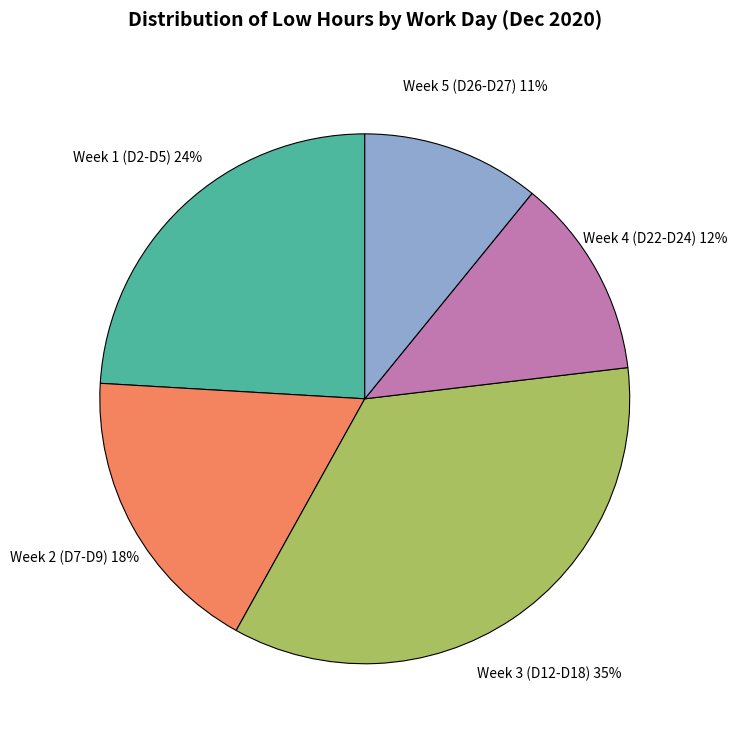

The Week 2 (D7-D9) slice represents 18% of the pie. True or false?

True